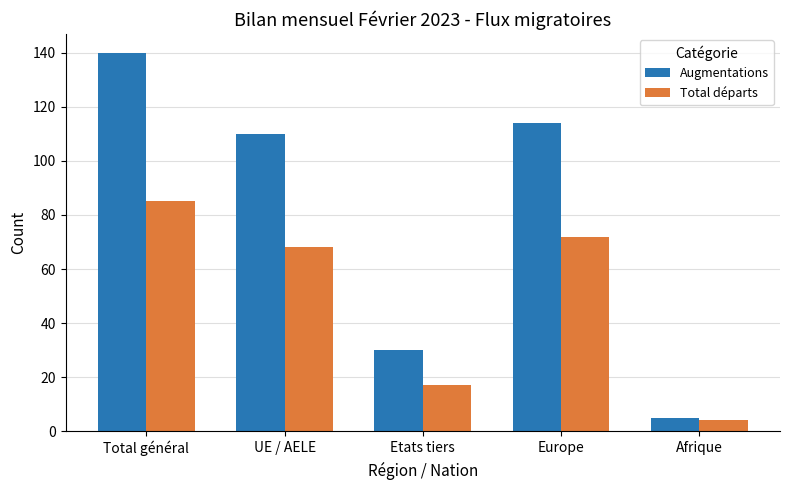

Reading left to right, transcribe all the data shown in this chart.

Augmentations: 140	110	30	114	5
Total départs: 85	68	17	72	4